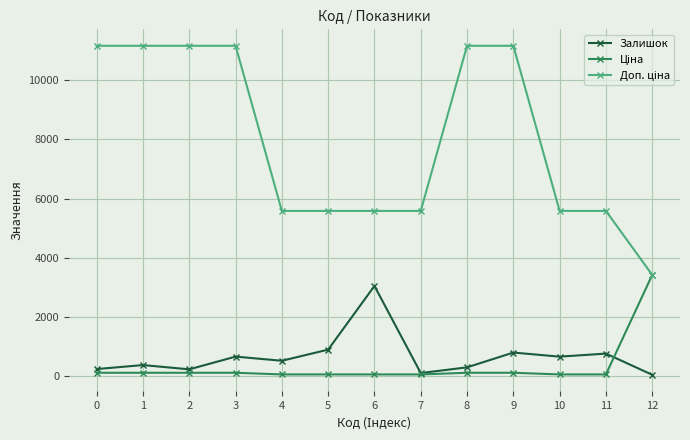

Is this an area chart (filled region under the line)?

No